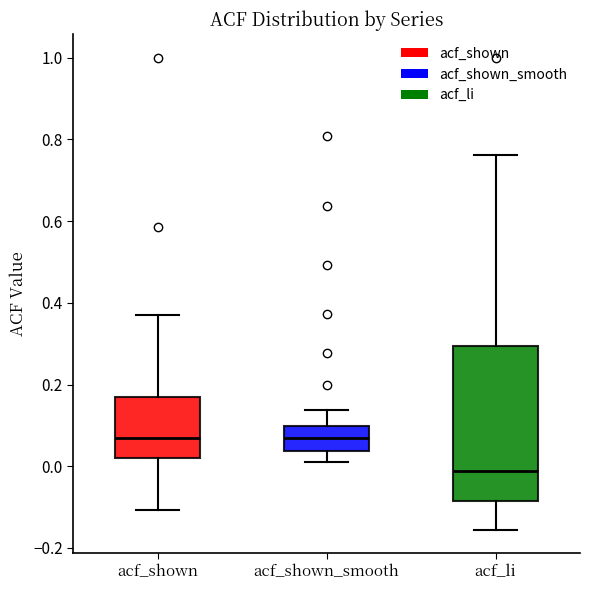

Comparing the boxes themselves (not the whiskers), which one is the tallest?

acf_li